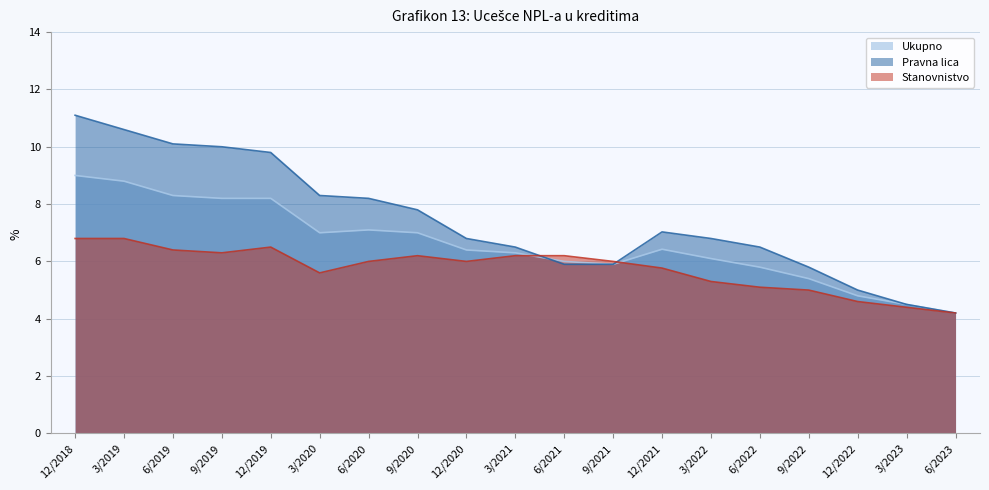

Rank the series by their maximum value, from highest to lowest.

Pravna lica, Ukupno, Stanovnistvo